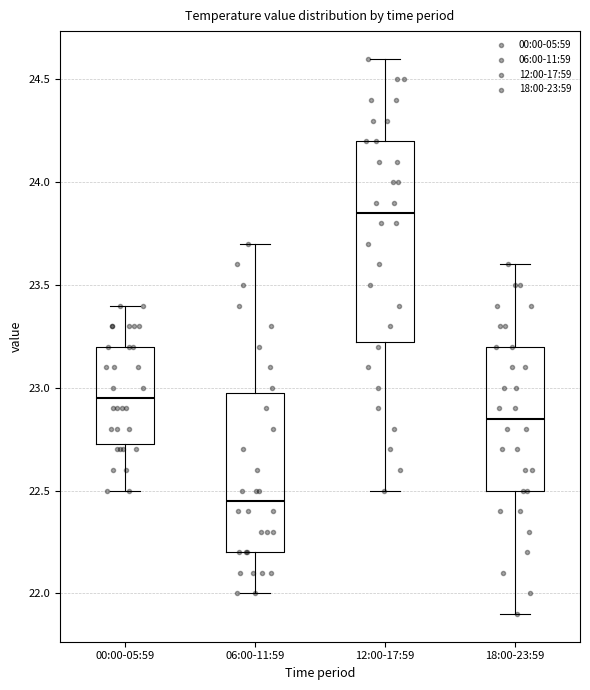

Which box has the lowest median line?

06:00-11:59